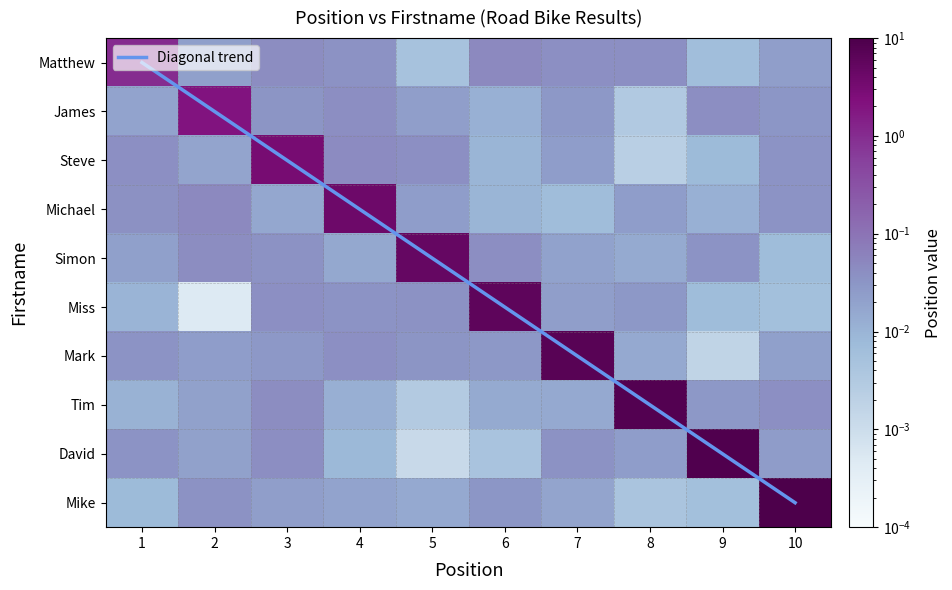

At which category is the sum across all series the highest?

10